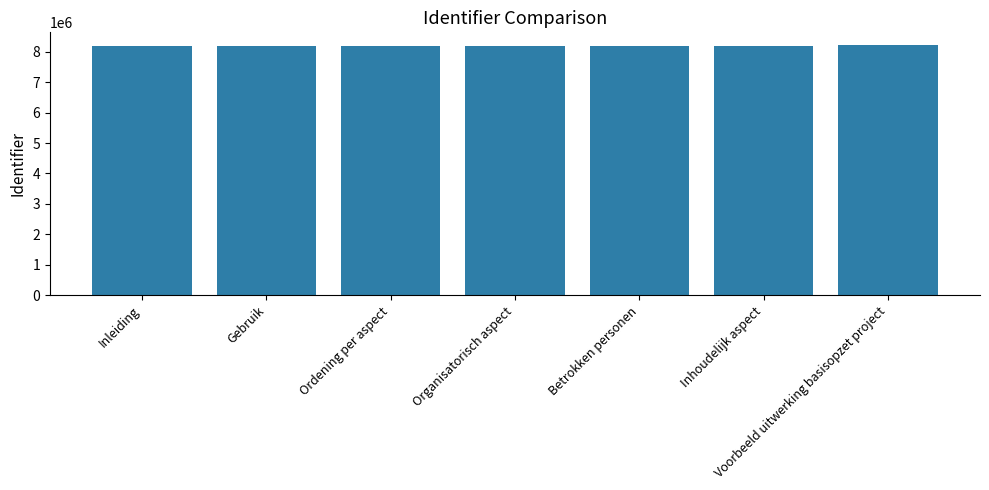

Is it true that the value at Ordening per aspect is 5012937?

False